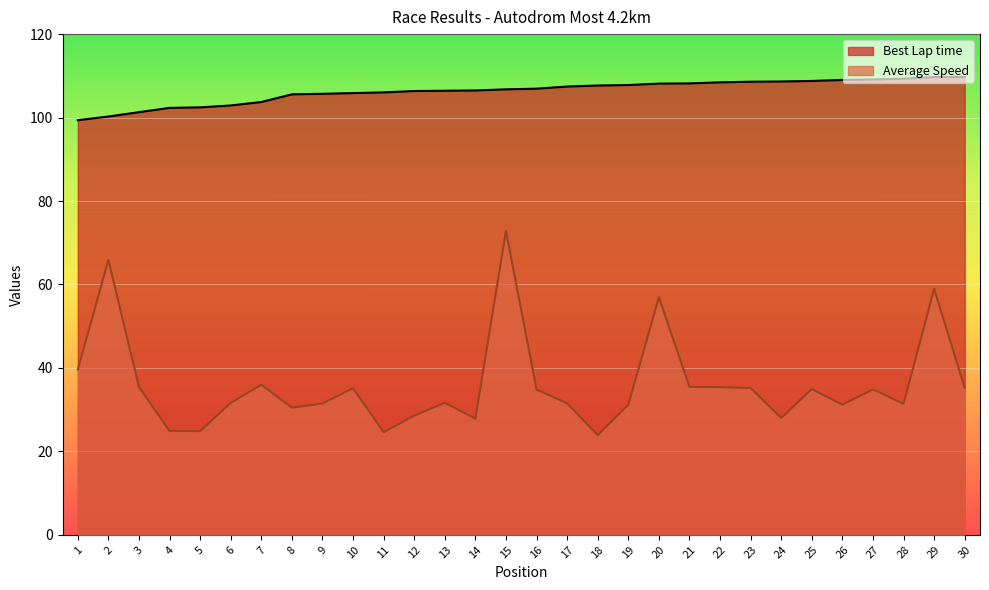

Is the value of Best Lap time at 25 greater than the value of Average Speed at 17?

Yes